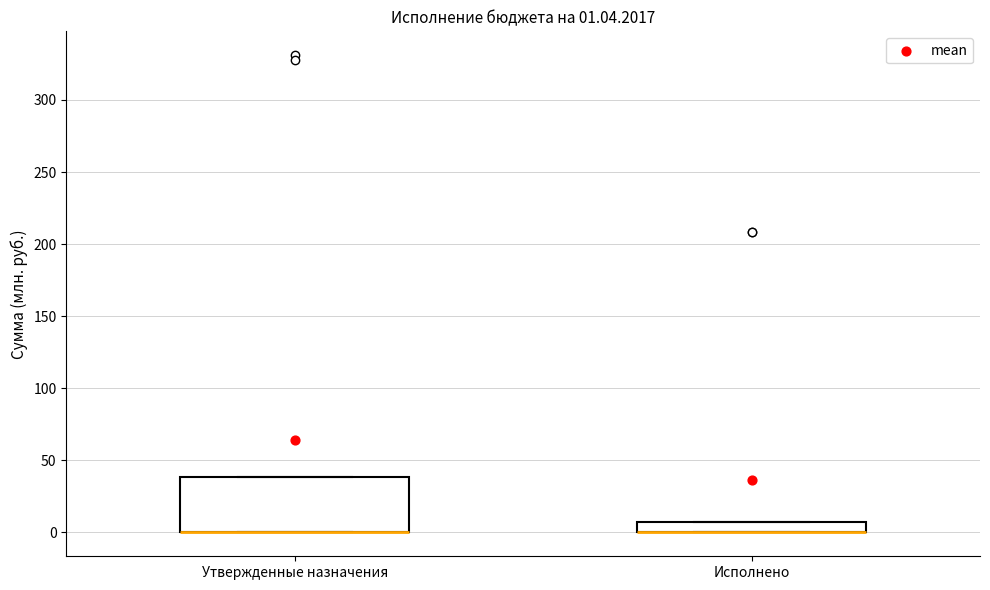

Which box is the tallest, from its lower edge to its upper edge?

Утвержденные назначения